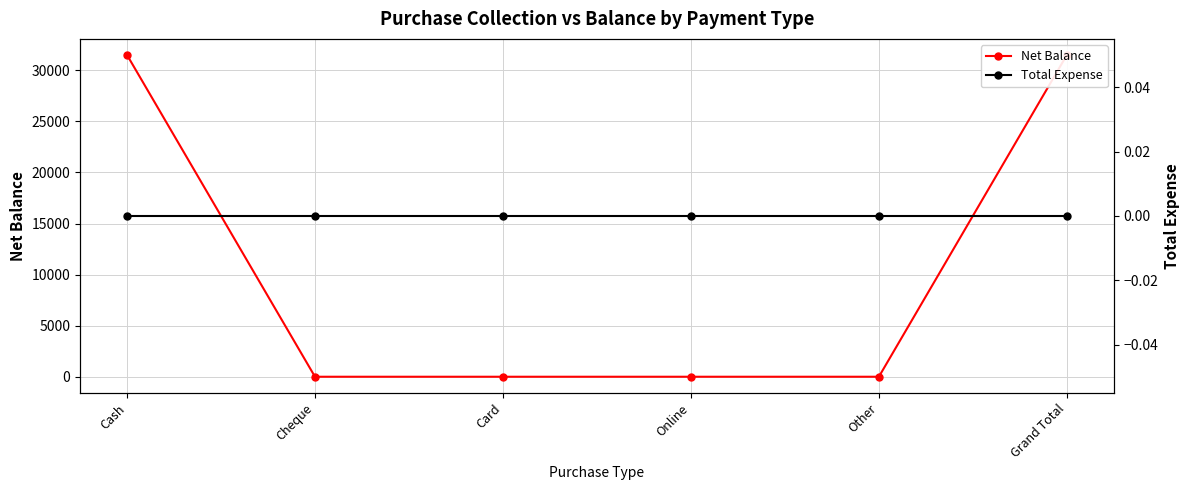

Reading left to right, extract all data points from this chart.

Net Balance: 31498	0	0	0	0	31498
Total Expense: 0	0	0	0	0	0